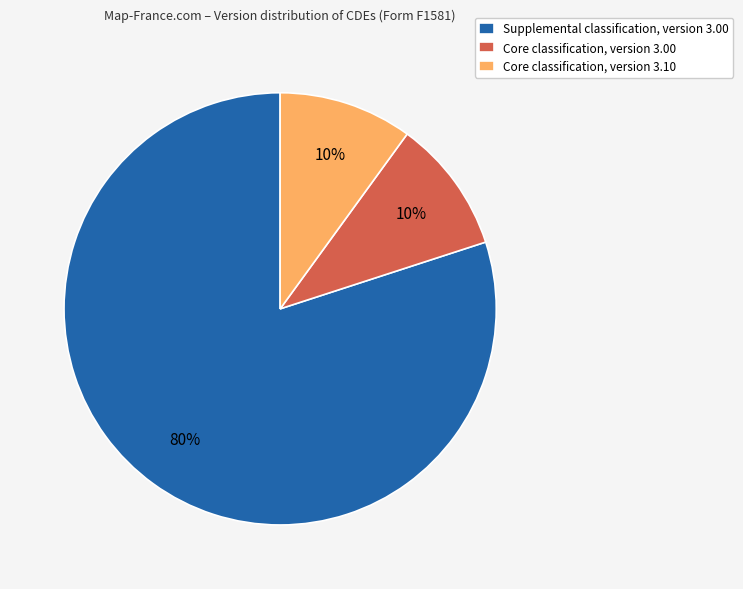

To the nearest percent, what is the average slice percentage?

33%